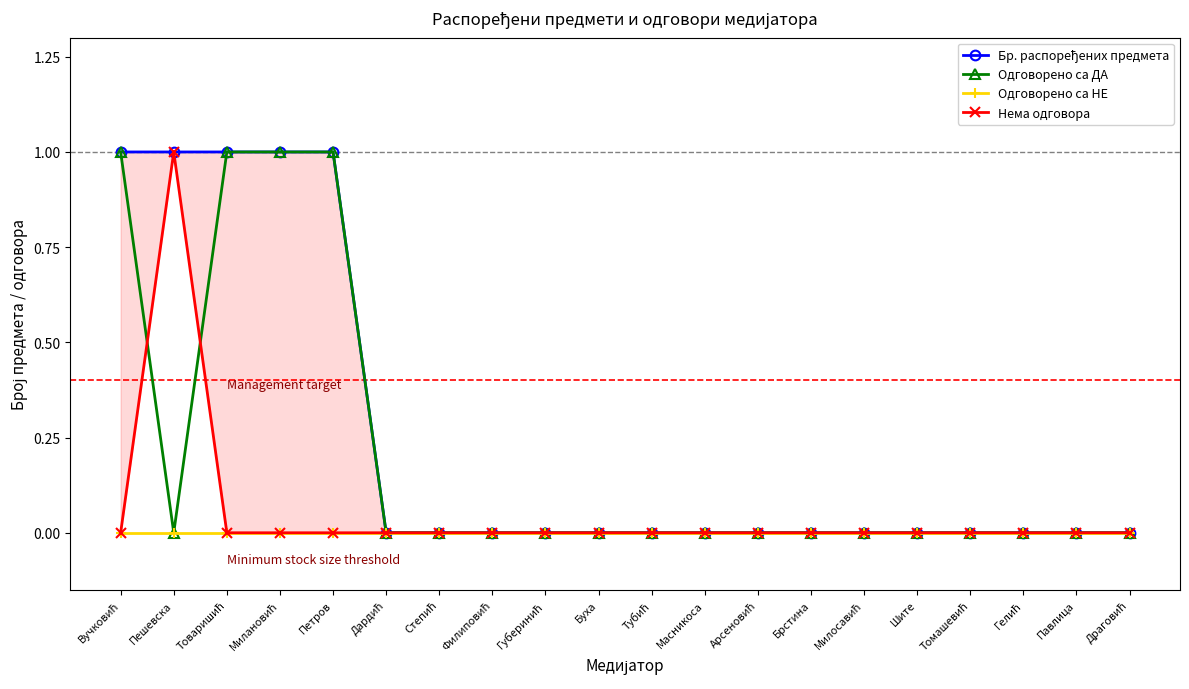

What is the difference between the maximum and second lowest values in the Бр. распоређених предмета series?

1